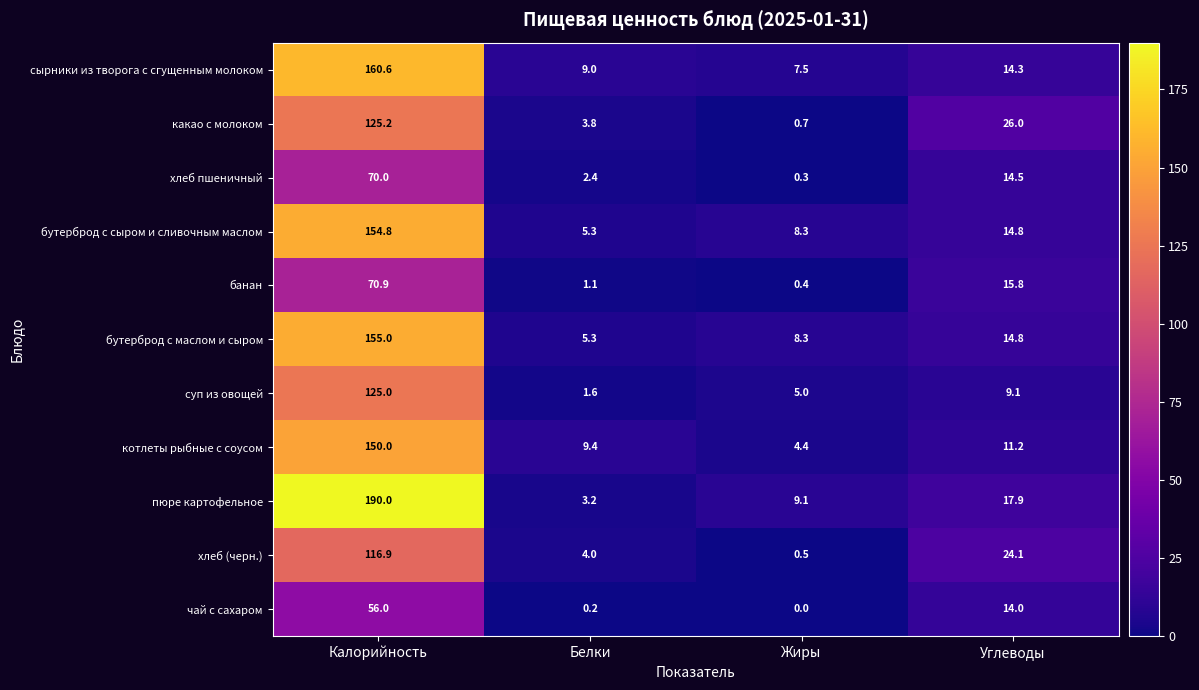

Where is сырники из творога с сгущенным молоком nearest to the value 84?

Углеводы